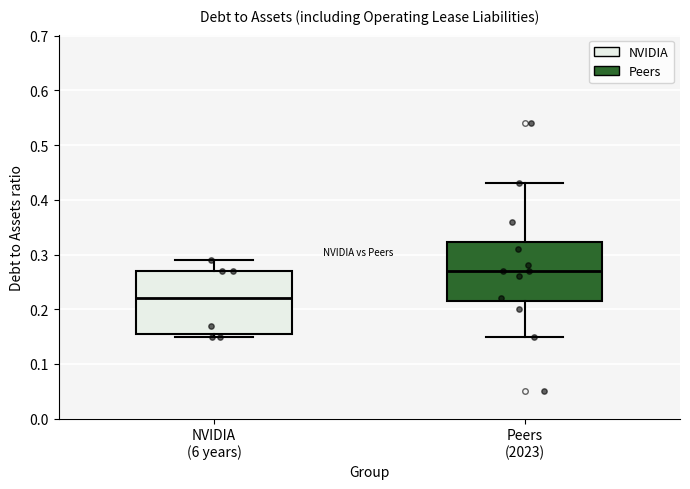

Reading left to right, read every box against the y-axis: the position of its median line, the range the box covers, and the ends of its whiskers. The values are not printed on the chart, so give them approximately, as read against the axis.

NVIDIA (6 years): median 0.22, box 0.16 to 0.27, whiskers 0.15 to 0.29
Peers (2023): median 0.27, box 0.22 to 0.32, whiskers 0.15 to 0.43